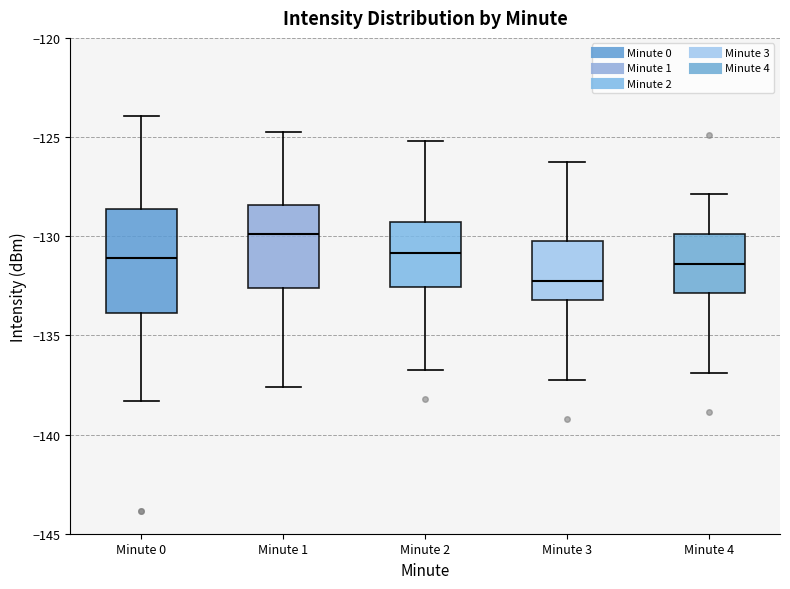

Reading left to right, transcribe this box plot: for each box, give where its median line is, the range the box spans, and where its two whiskers end, as read against the y-axis. The values are not printed on the chart, so give them approximately, as read against the axis.

Minute 0: median -131.0, box -134.0 to -128.5, whiskers -138.5 to -124.0
Minute 1: median -130.0, box -132.5 to -128.5, whiskers -137.5 to -125.0
Minute 2: median -131.0, box -132.5 to -129.5, whiskers -137.0 to -125.0
Minute 3: median -132.0, box -133.0 to -130.0, whiskers -137.0 to -126.0
Minute 4: median -131.5, box -133.0 to -130.0, whiskers -137.0 to -128.0